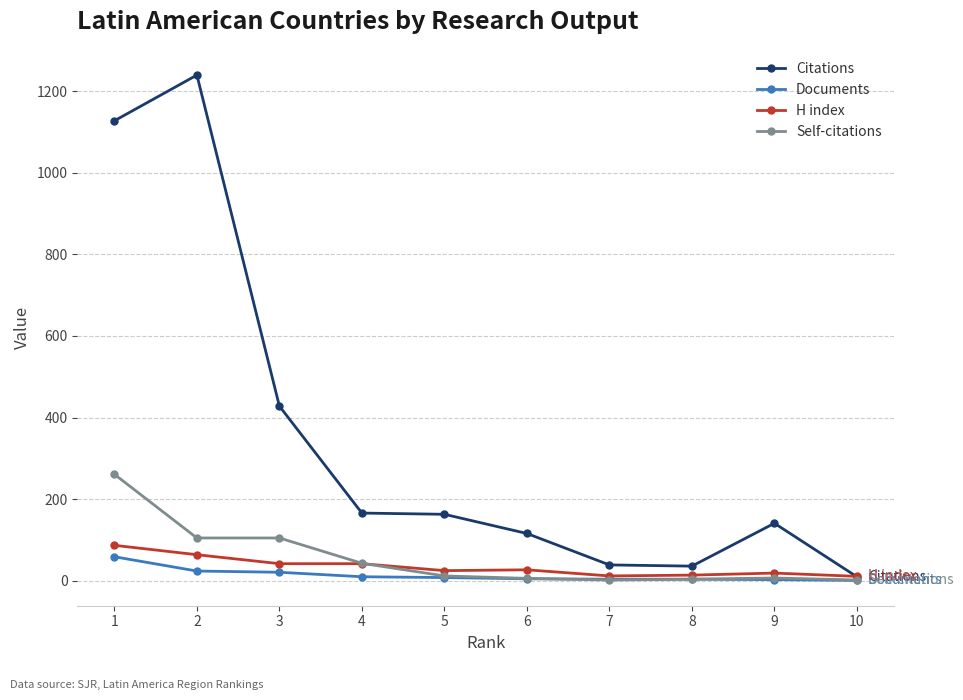

Rank the series by their maximum value, from highest to lowest.

Citations, Self-citations, H index, Documents